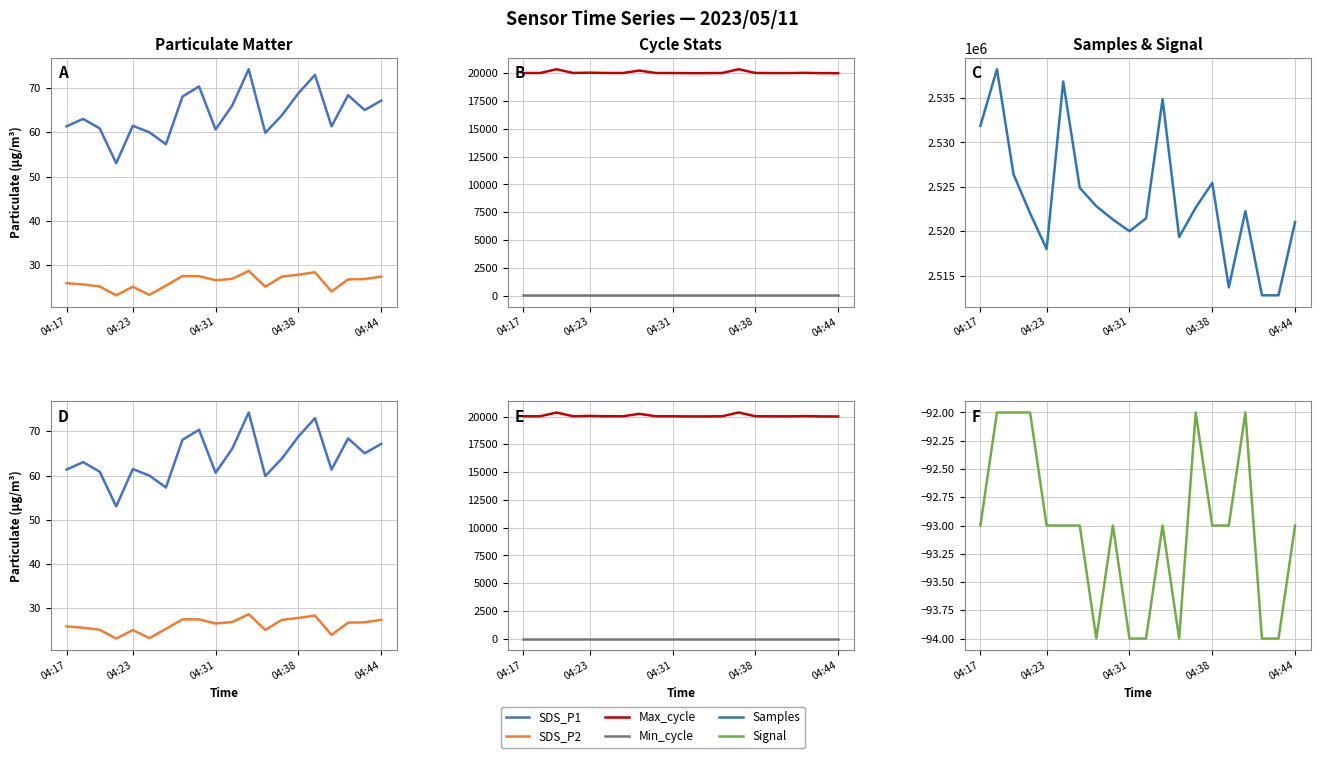

In Signal, how many points are lower than both neighbors (excluding endpoints)?

2